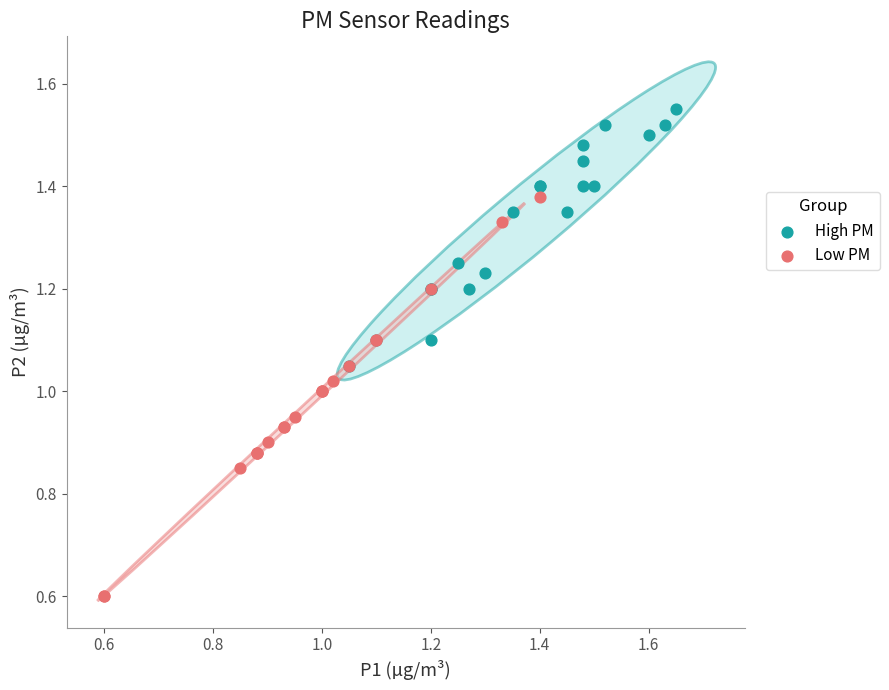

Which series contains the highest Y value?

High PM